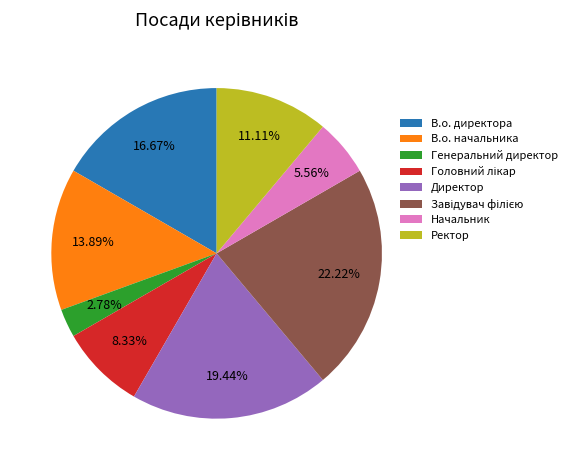

How many segments does this pie chart have?

8